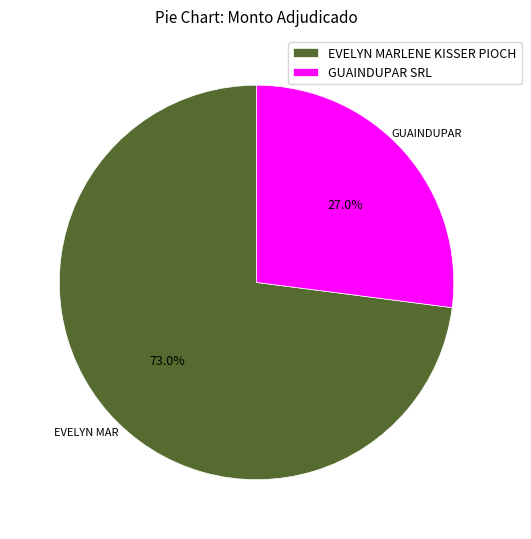

Does GUAINDUPAR SRL represent more than half of the total?

No